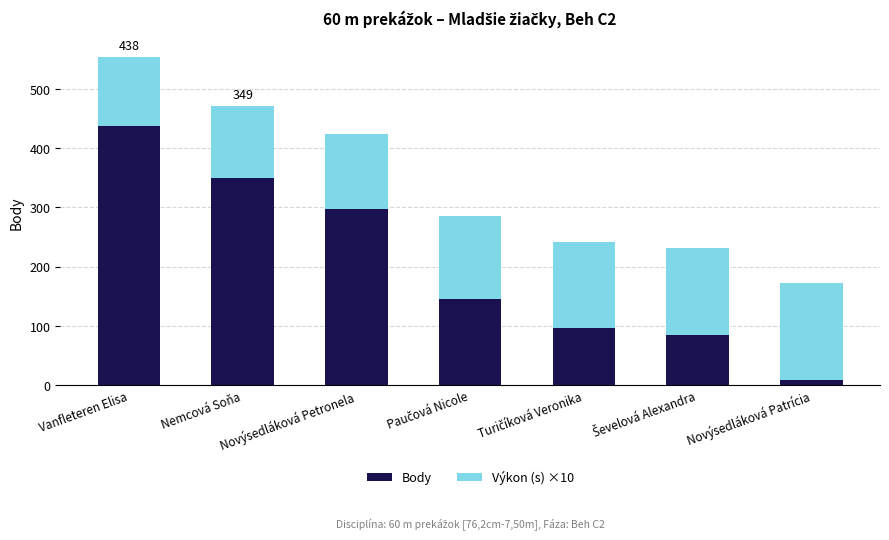

True or false: Body has a value of 349.0 at Nemcová Soňa.

True